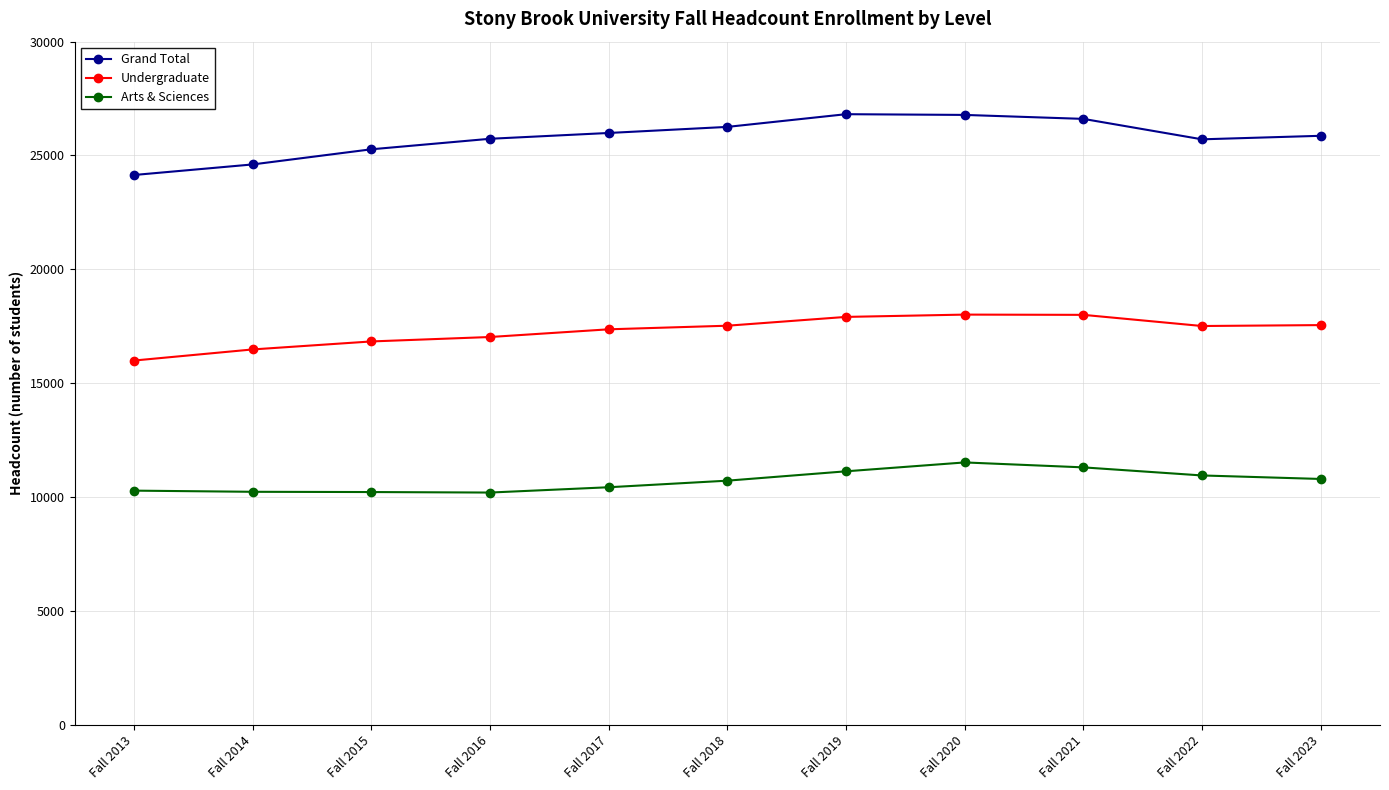

Between Fall 2013 and Fall 2023, which series saw the biggest shift?

Grand Total